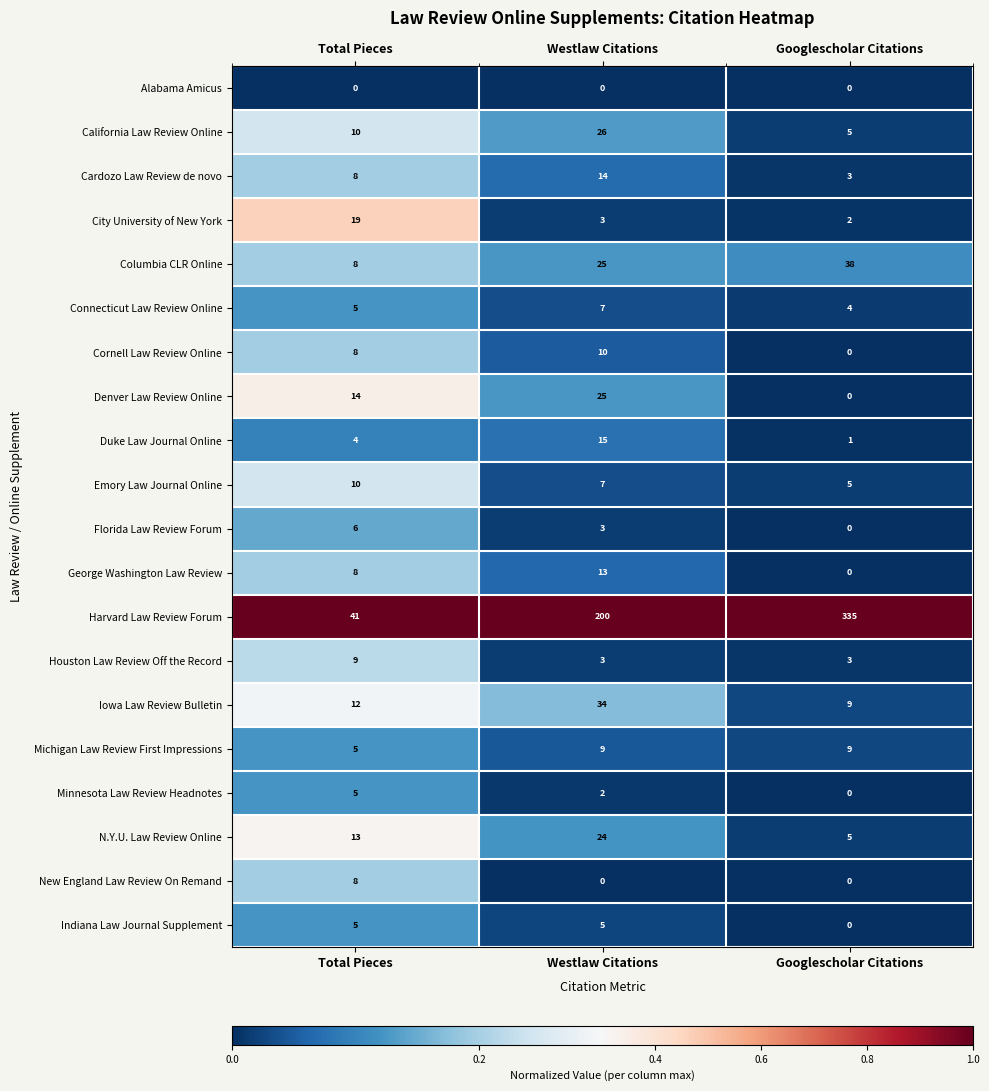

Is it true that Harvard Law Review Forum equals 552 at Googlescholar Citations?

False